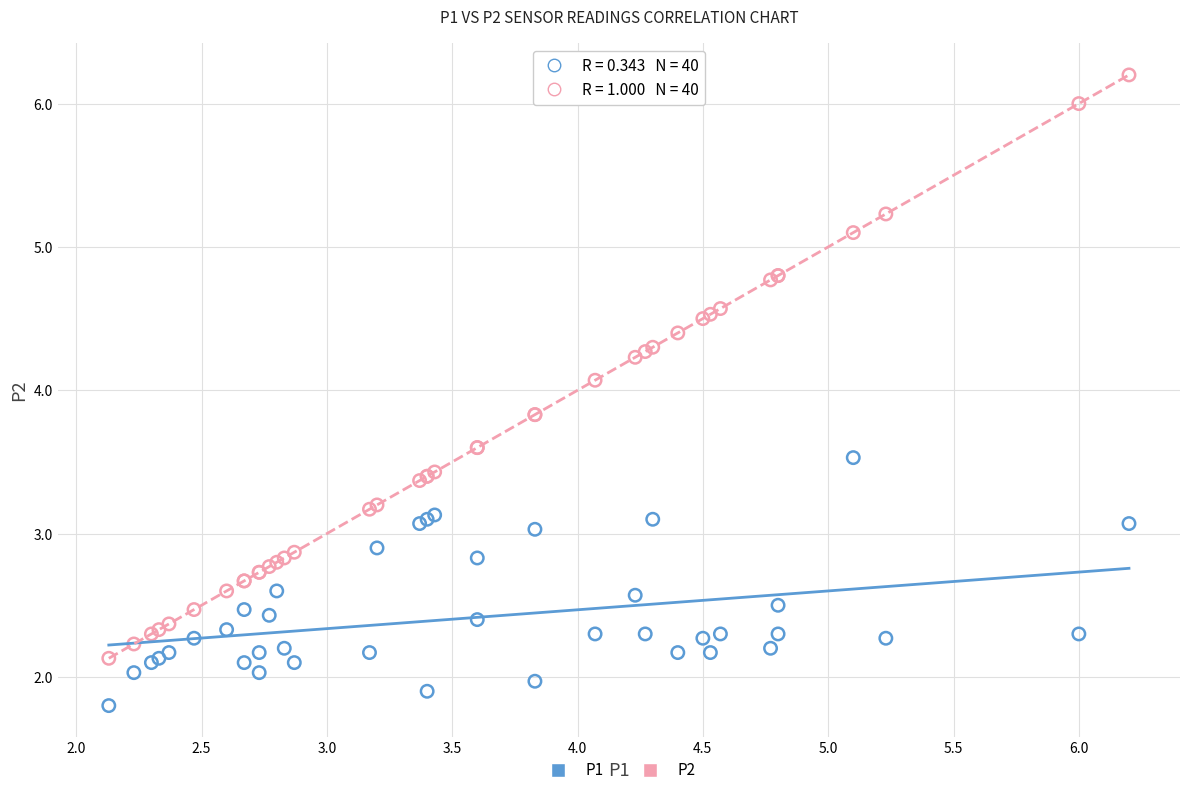

Which series has the widest spread of Y values?

P2